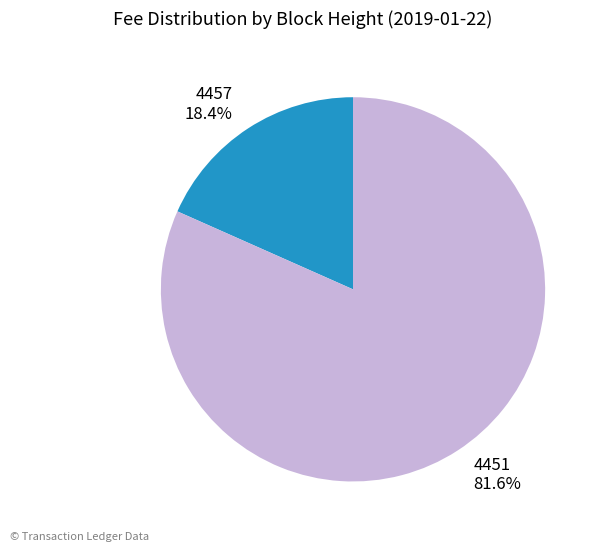

What portion of the pie excludes 4457?

81.6%